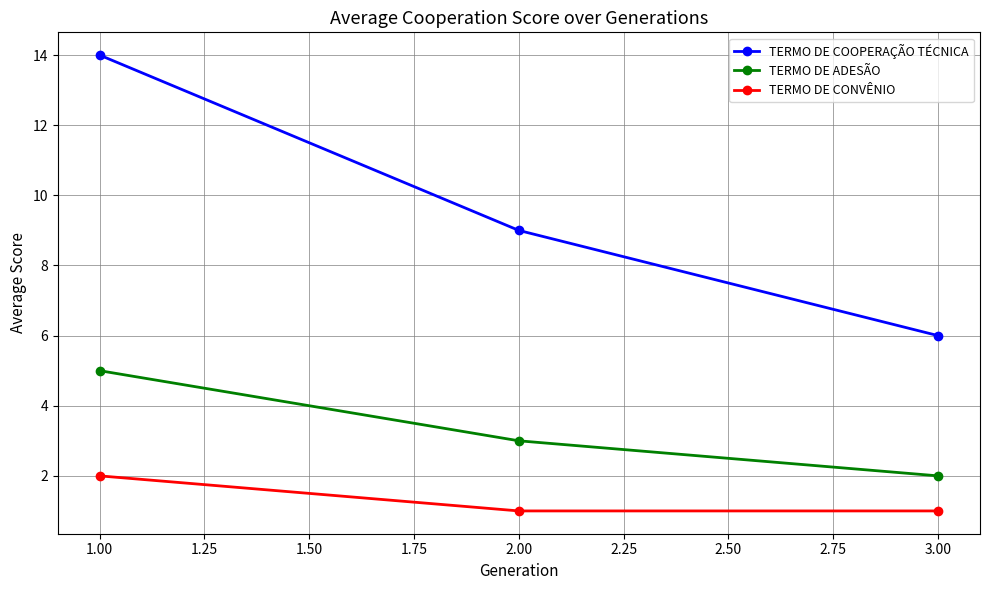

What is the greatest value displayed?

14